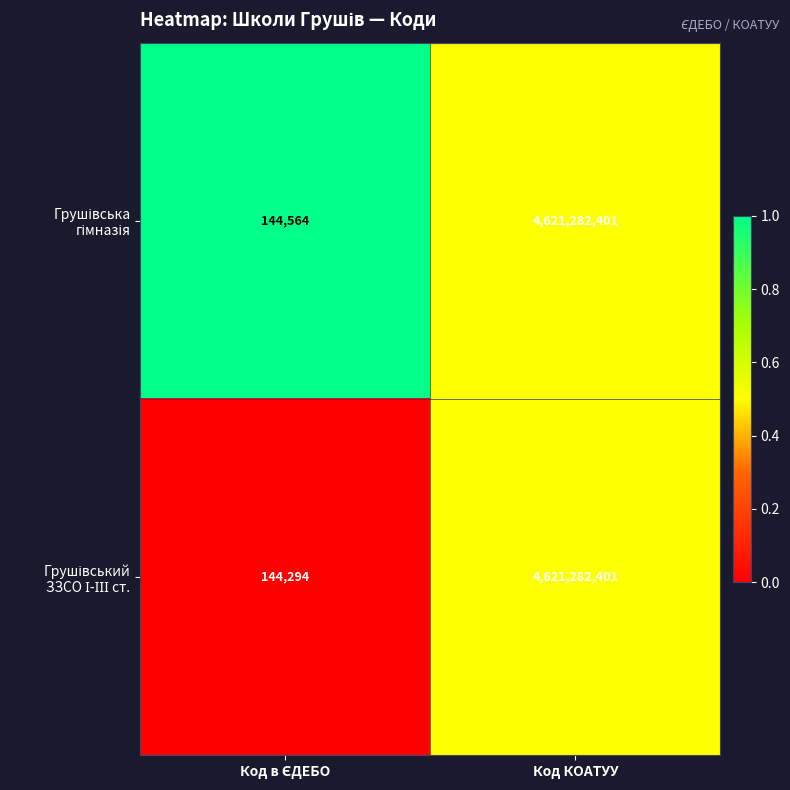

What is the maximum value shown in the chart?

4621282401